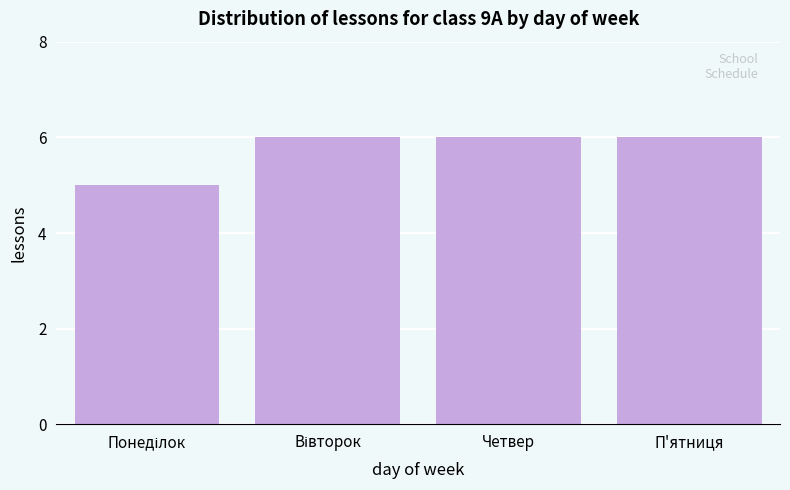

Reading right to left, transcribe all the data shown in this chart.

6	6	6	5